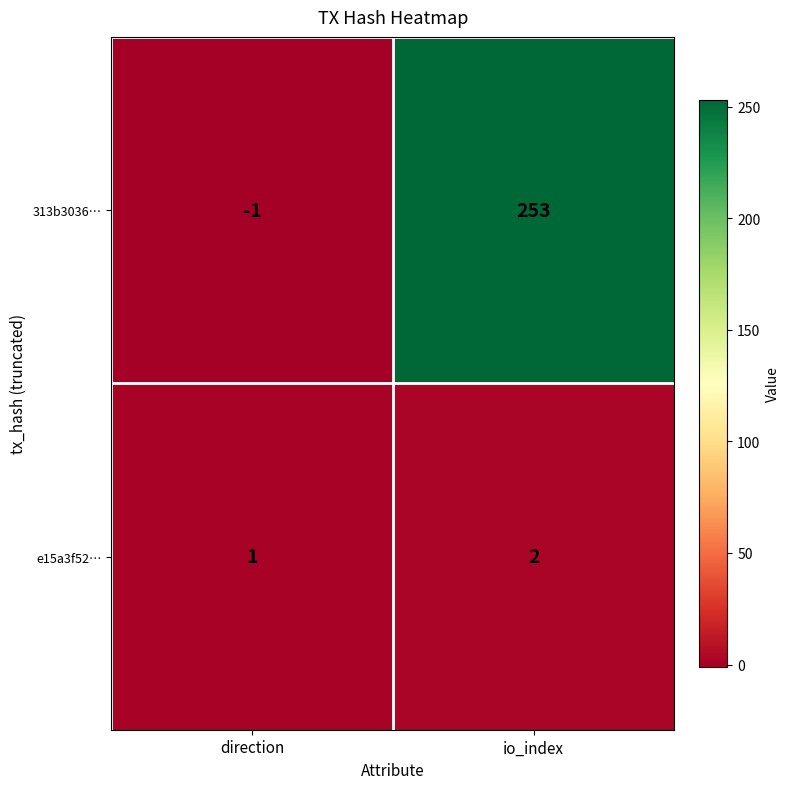

Rank the series by their average value, from highest to lowest.

313b3036…, e15a3f52…